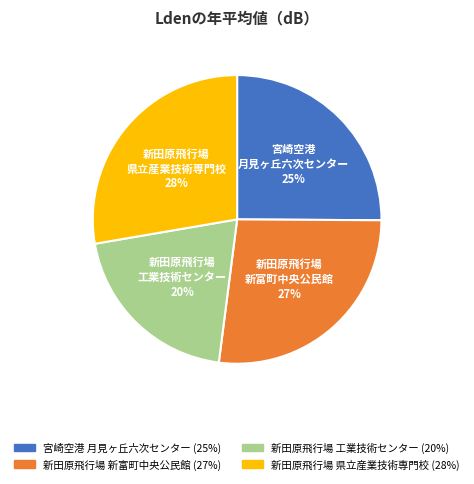

Is it true that 新田原飛行場 新富町中央公民館 is 27% of the pie?

True